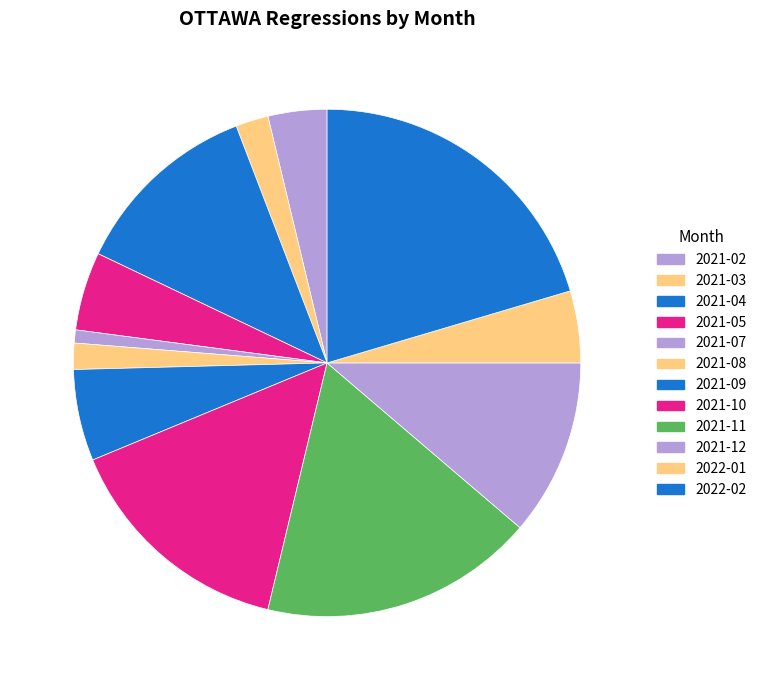

Count the number of slices in the pie.

12